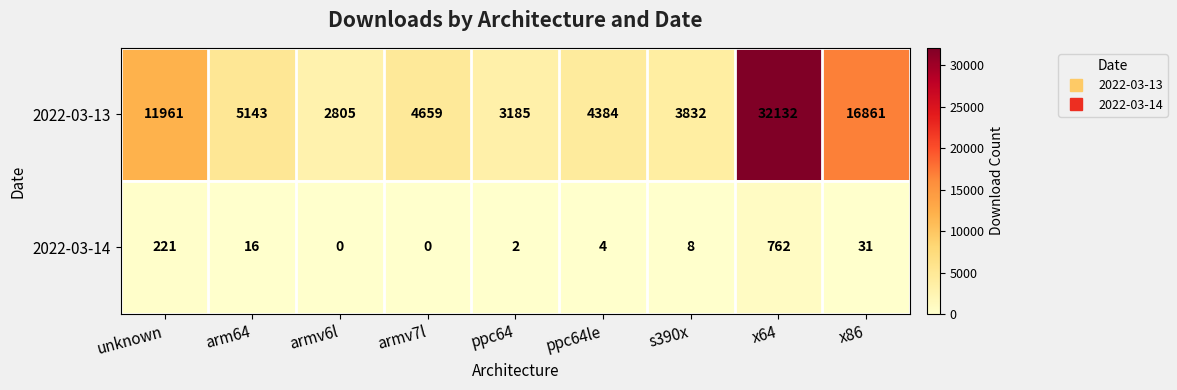

Which series changed the most between armv6l and s390x?

2022-03-13